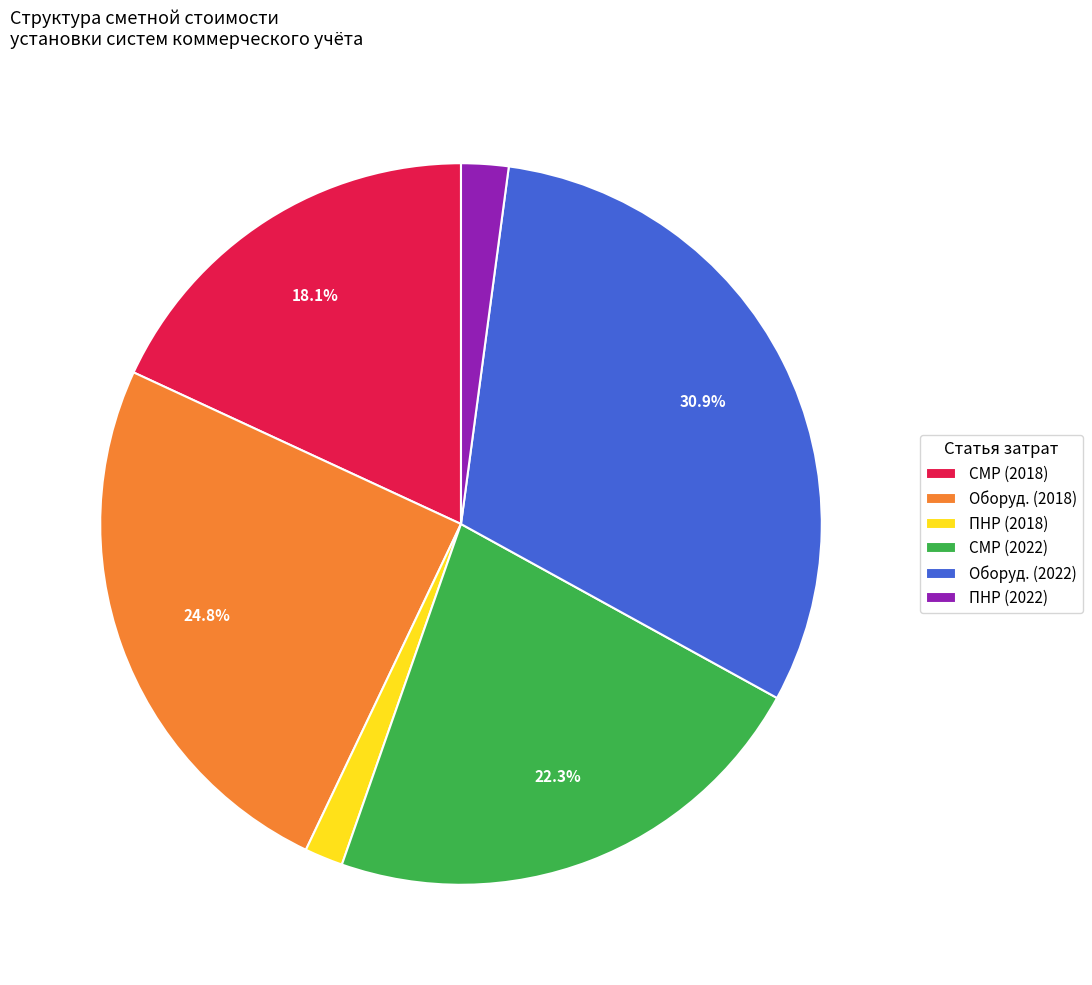

Is there a majority slice in this chart?

No